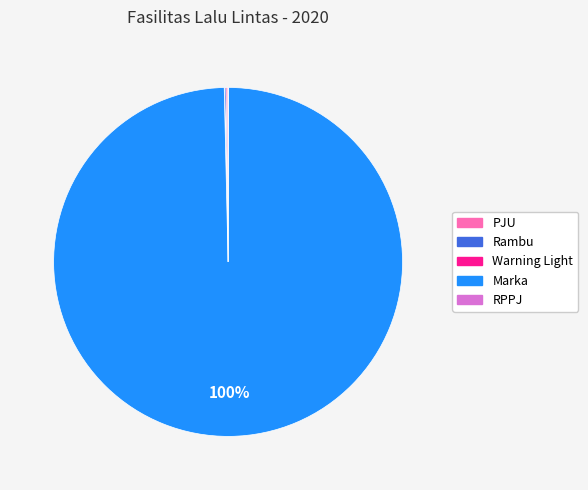

What is the majority slice?

Marka